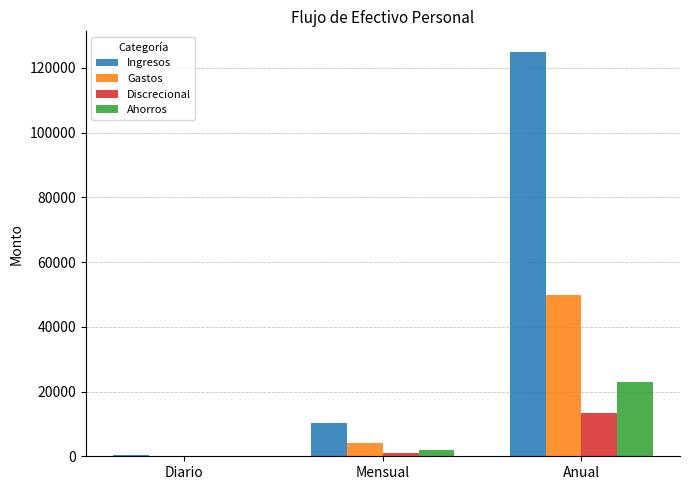

True or false: Discrecional has a value of 1103.8 at Mensual.

True